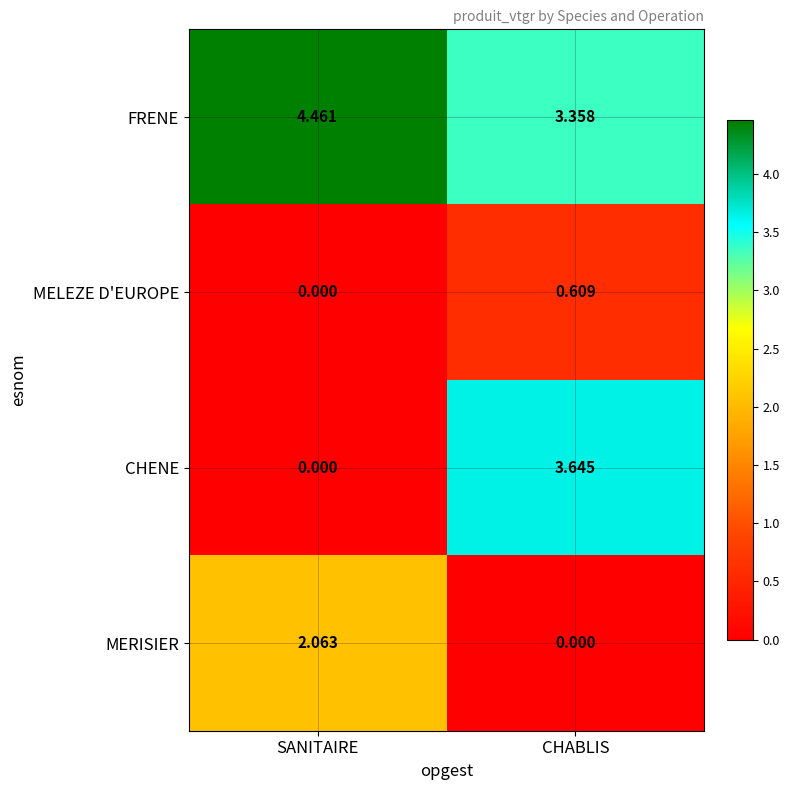

Which category has the highest value across all series?

SANITAIRE